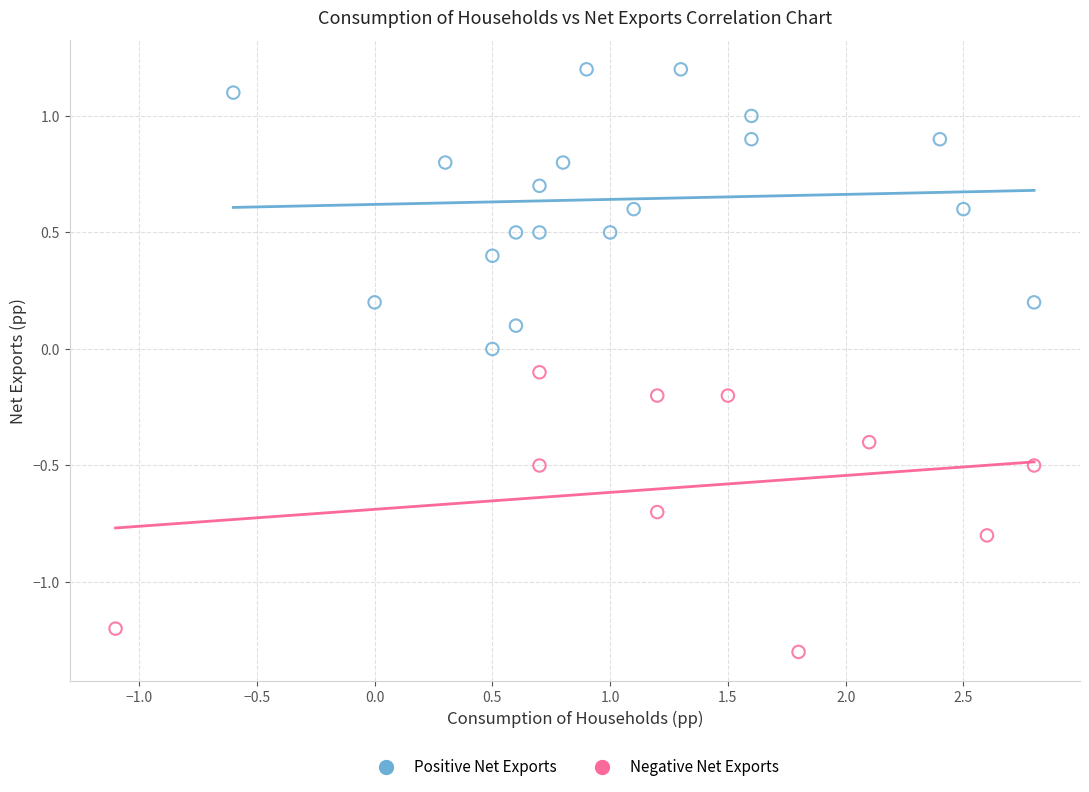

Which series reaches the minimum Y coordinate?

Negative Net Exports